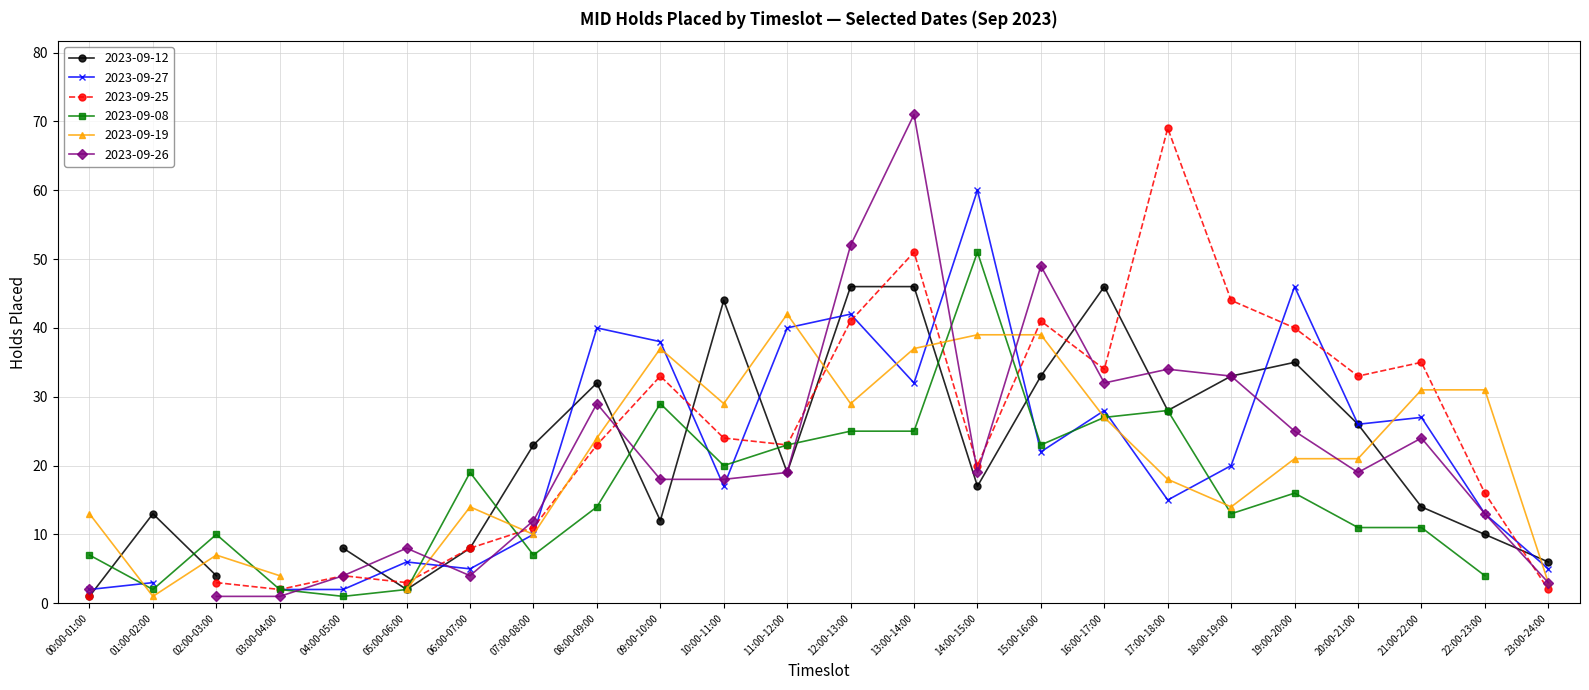

What is the sum of the 2023-09-27 values at 16:00-17:00 and 08:00-09:00?

68